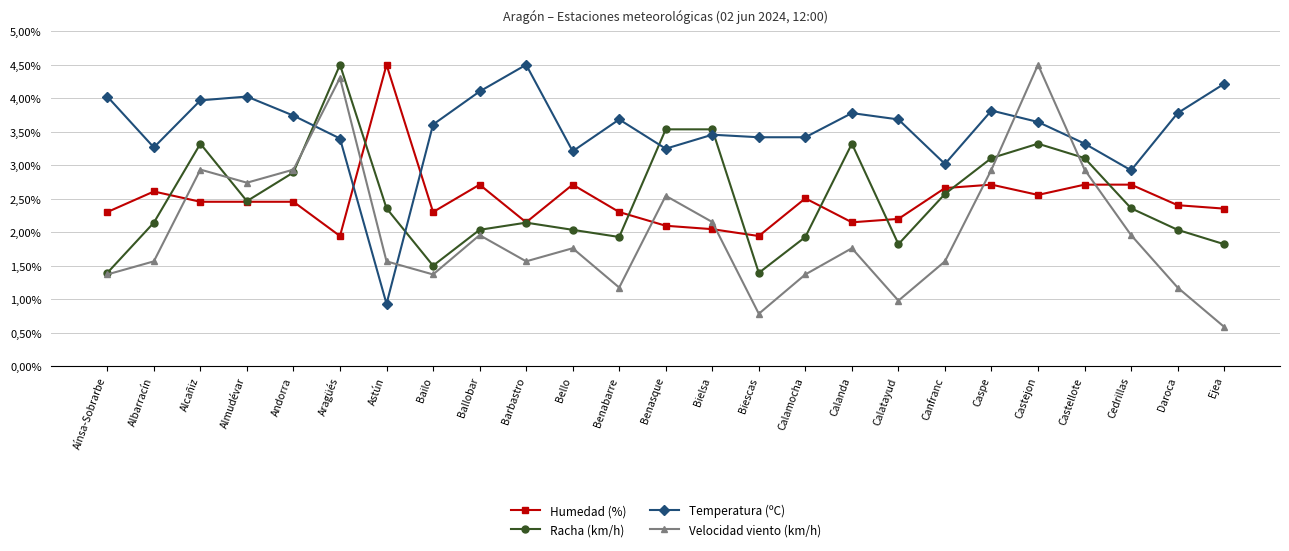

What are all the series names shown in the legend?

Humedad (%), Racha (km/h), Temperatura (ºC), Velocidad viento (km/h)